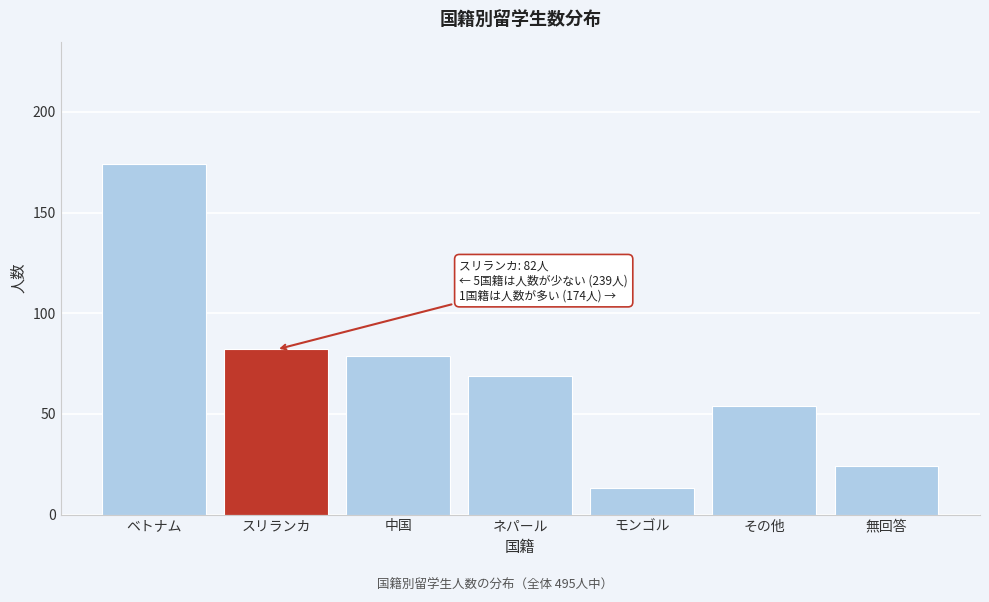

Reading left to right, what are all the values shown in this chart?

174	82	79	69	13	54	24